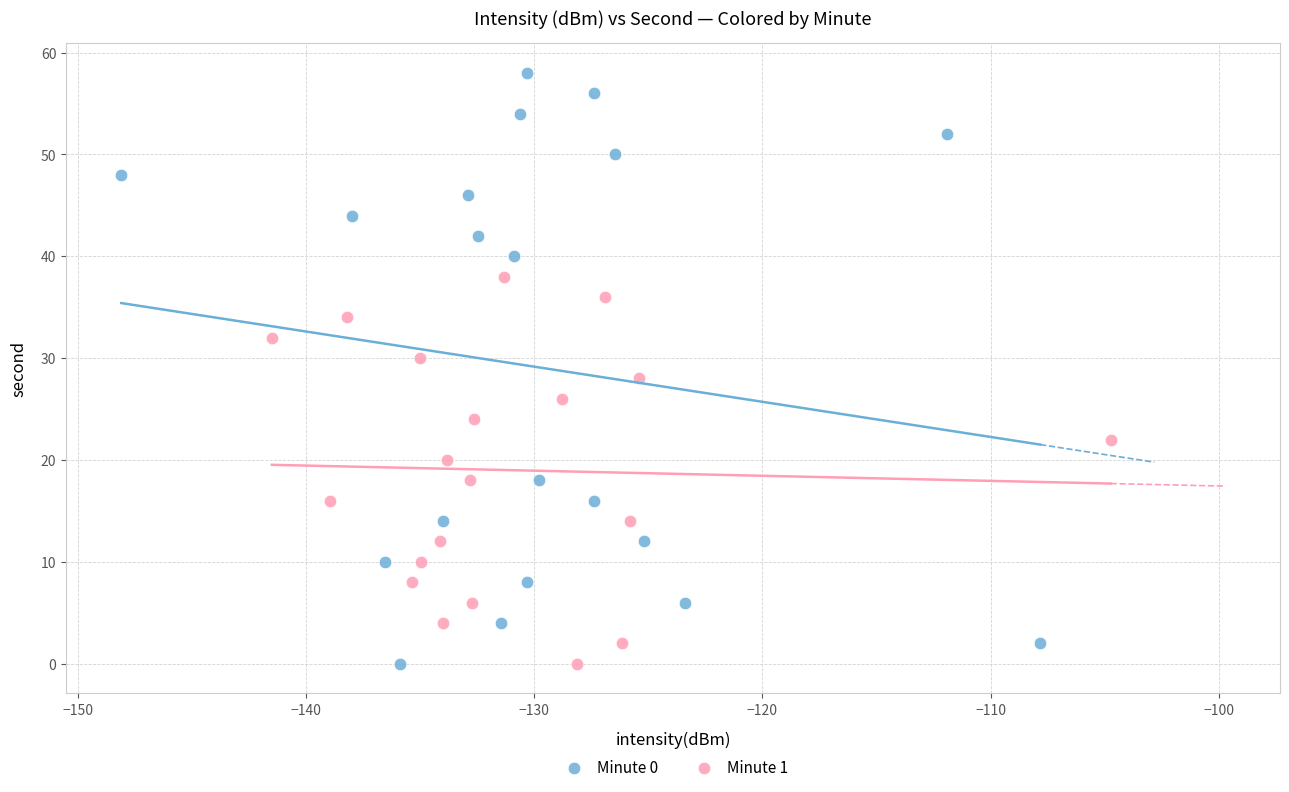

Which series contains the highest Y value?

Minute 0